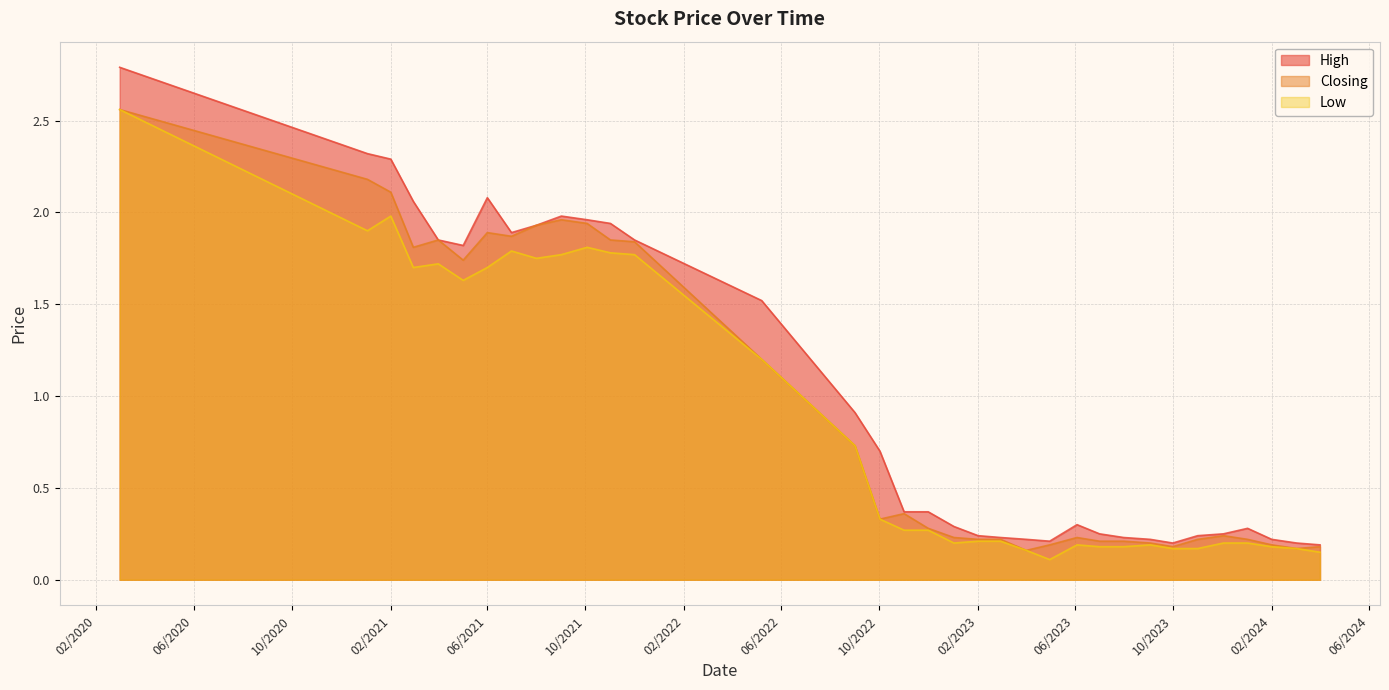

What is the sum of the Closing values at 01/05/2023 and 01/03/2020?

2.8